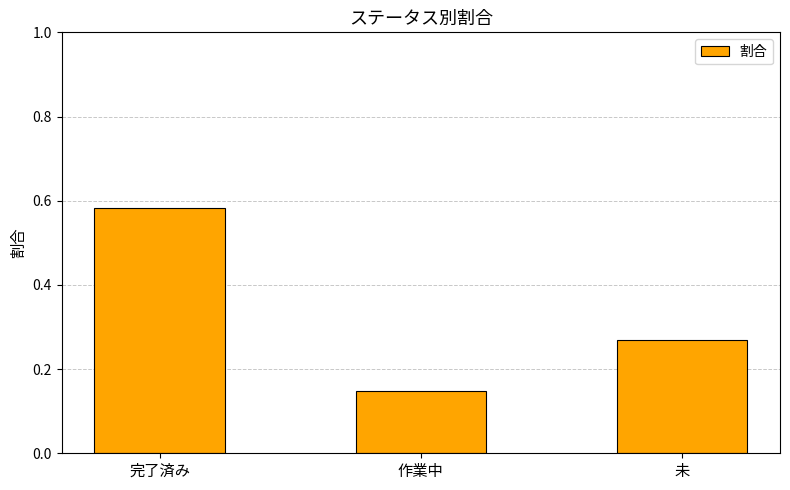

At which label is the value closest to 0?

作業中